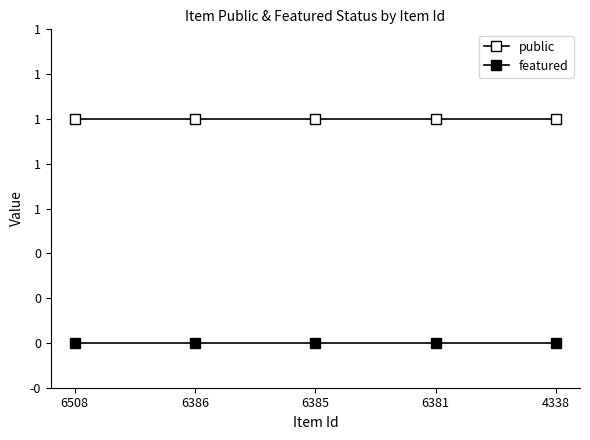

Is this an area chart (filled region under the line)?

No